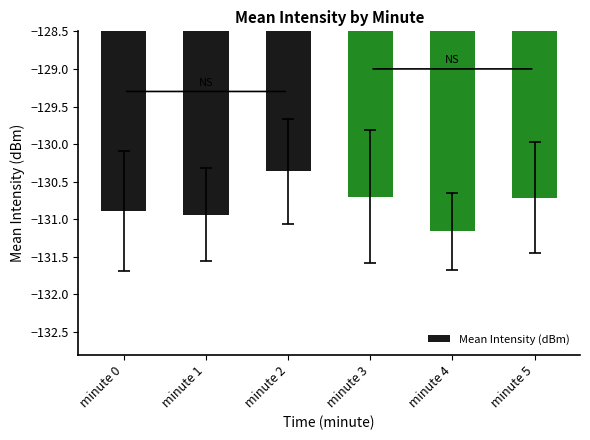

What is the value of the 5th bar from the left?

-131.2